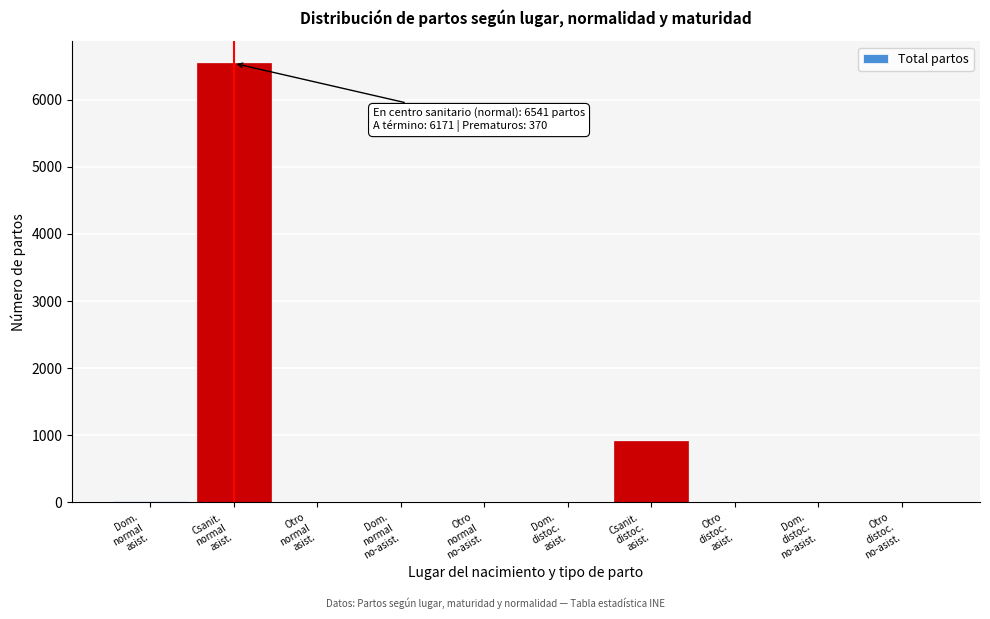

What is the maximum value shown in the chart?

6541